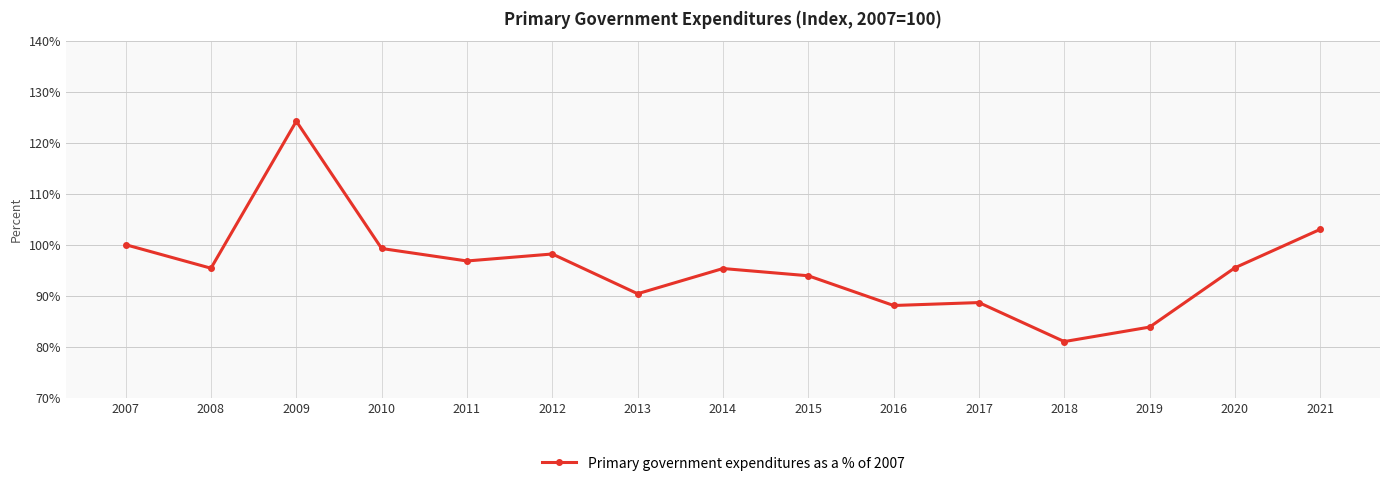

At which category does the chart reach its peak across all series?

2009